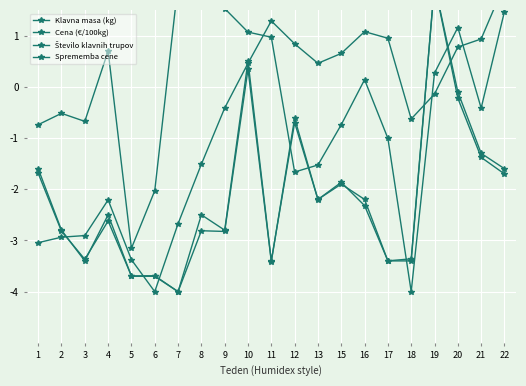

What is the difference between the Cena (€/100kg) values at 15 and 5?

4.0